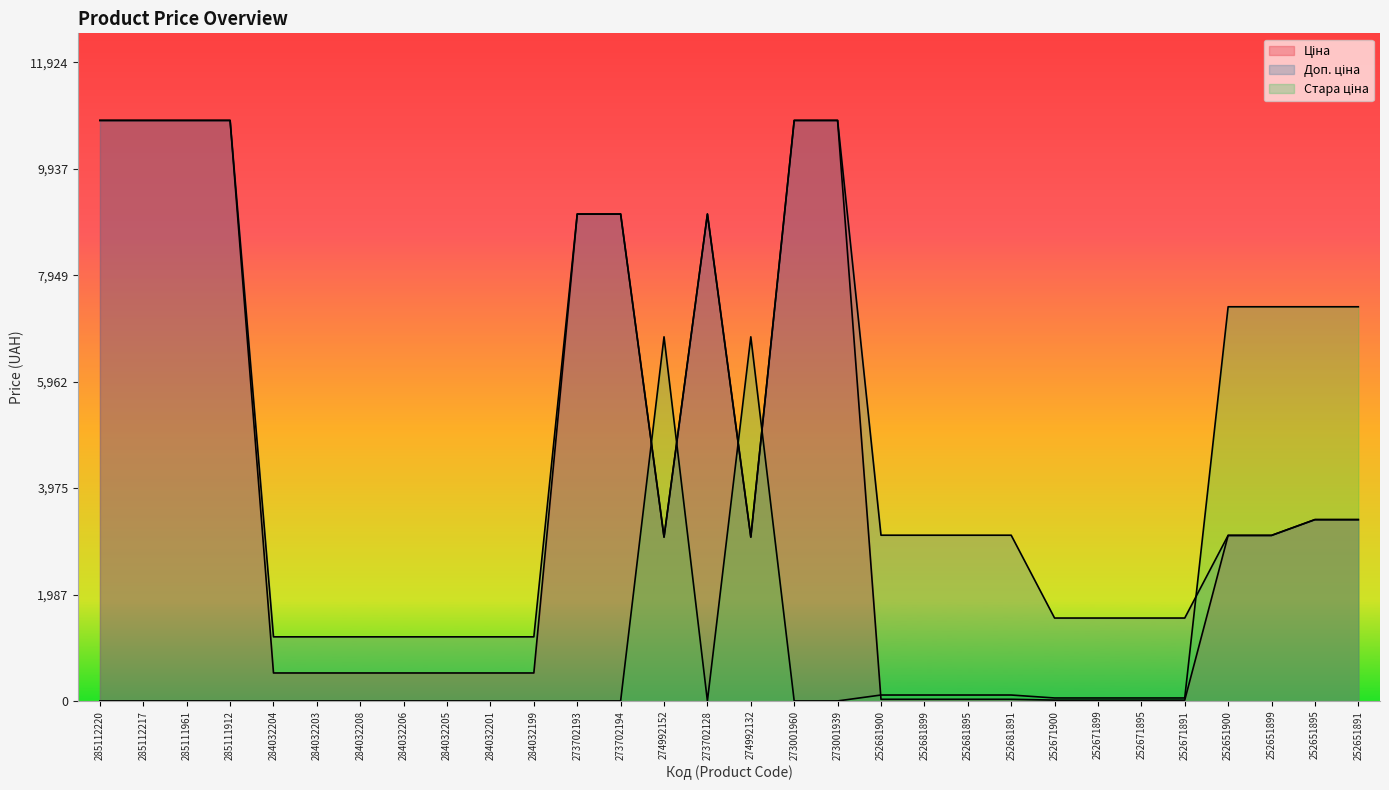

Is the value of Доп. ціна at 252651900 greater than the value of Ціна at 285112220?

No